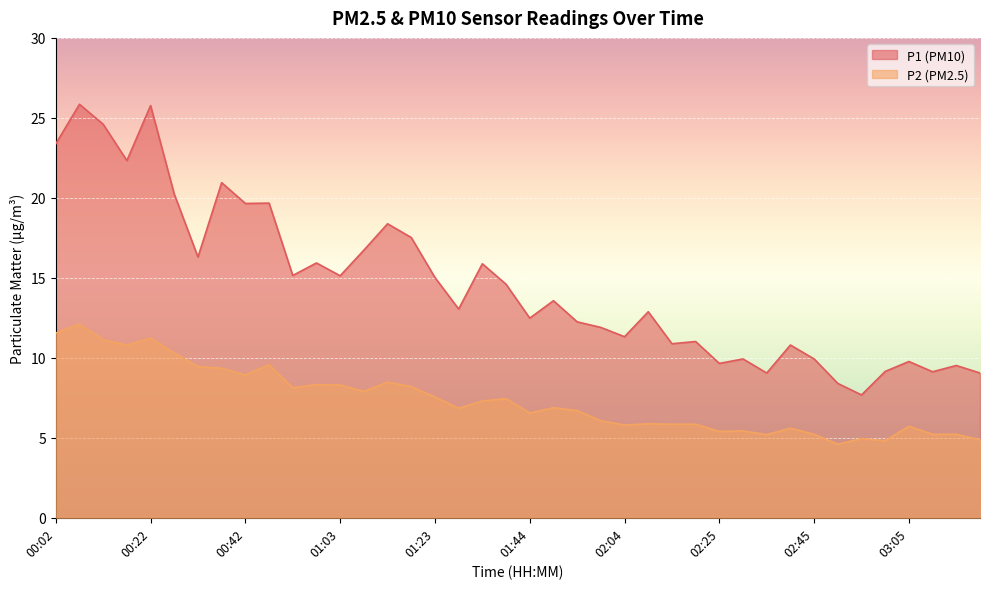

Reading left to right, transcribe all the data shown in this chart.

P1: 23.4	25.9	24.6	22.3	25.8	20.2	16.3	20.9	19.6	19.7	15.2	15.9	15.1	16.7	18.4	17.5	15.0	13.1	15.9	14.6	12.5	13.6	12.2	11.9	11.3	12.9	10.9	11.0	9.7	9.9	9.1	10.8	9.9	8.4	7.7	9.2	9.8	9.1	9.5	9.1
P2: 11.6	12.1	11.1	10.8	11.2	10.3	9.4	9.3	8.9	9.6	8.1	8.3	8.3	7.9	8.5	8.2	7.5	6.8	7.3	7.5	6.5	6.9	6.7	6.1	5.8	5.9	5.8	5.8	5.4	5.4	5.2	5.6	5.2	4.6	5.0	4.8	5.7	5.2	5.2	4.9